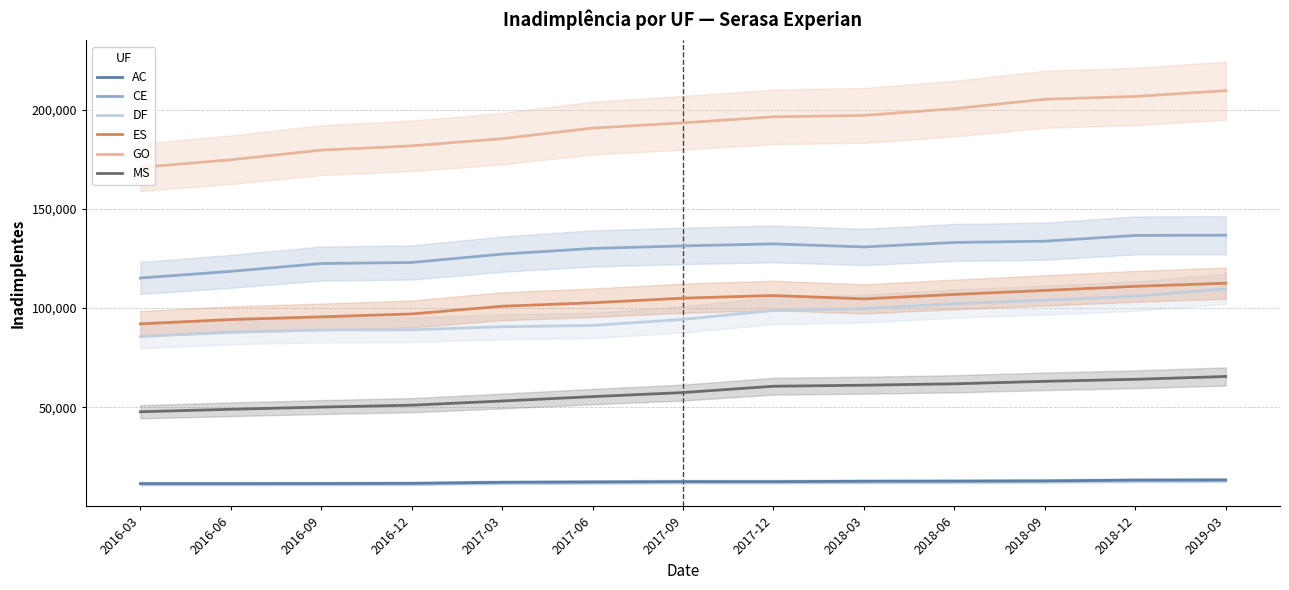

What is the label of the 6th point from the left?

2017-06